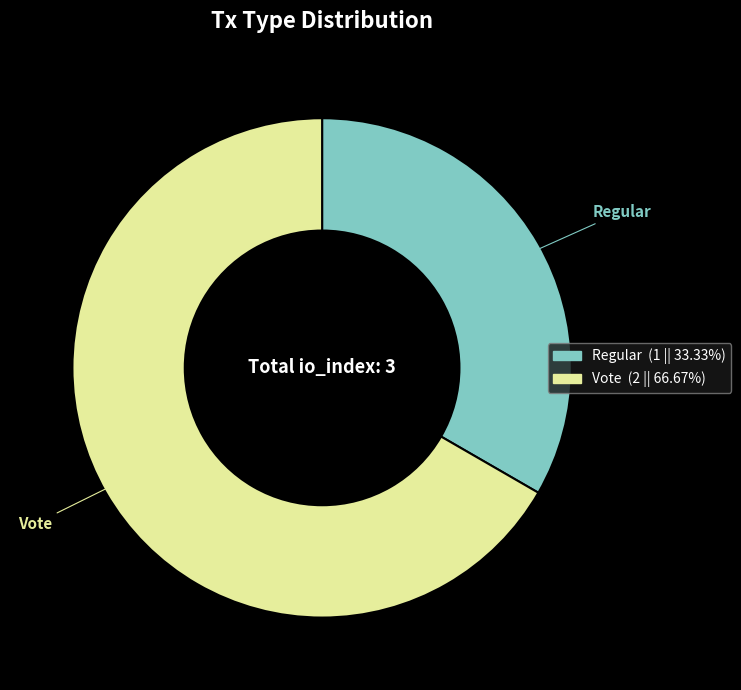

Rank the categories by value from highest to lowest.

Vote, Regular